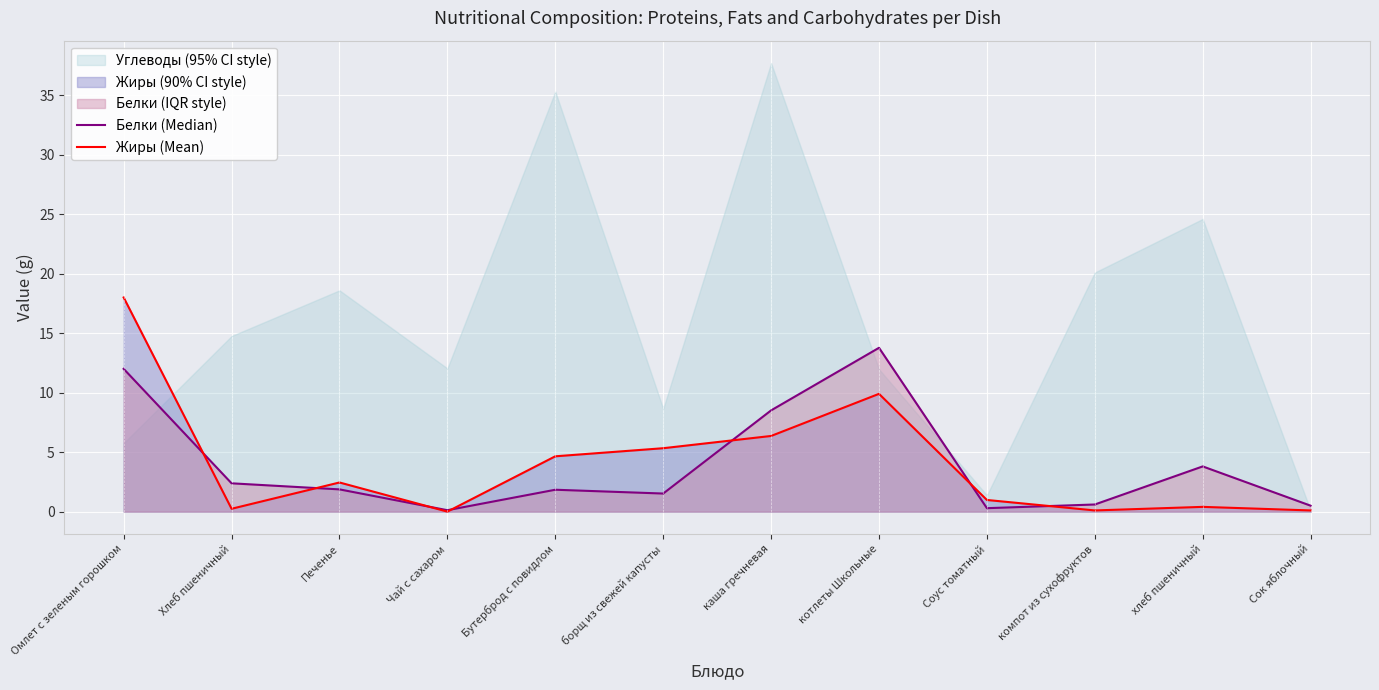

Rank the series at компот из сухофруктов from highest to lowest value.

Белки (Median), Жиры (Mean)